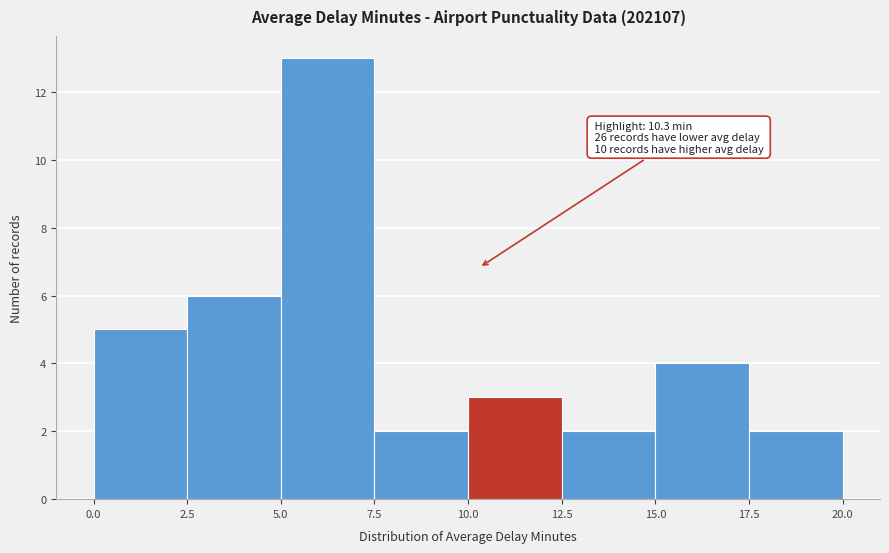

Over which range of the x-axis is the bar tallest?

5.0 to 7.5